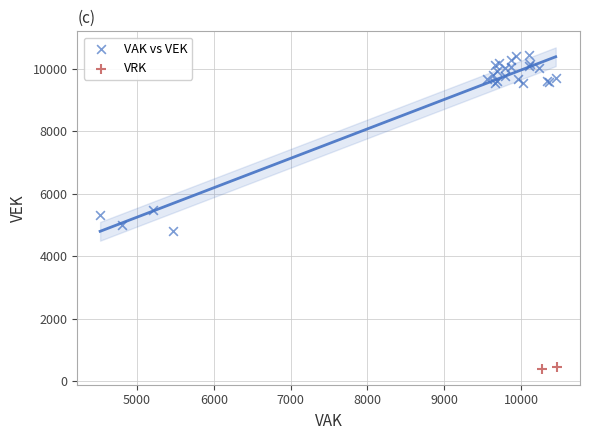

Which series contains the lowest Y value?

VRK